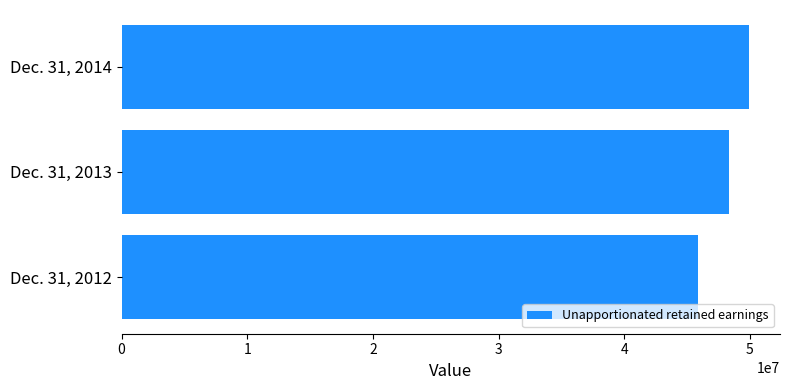

What is the smallest value displayed?

45859324